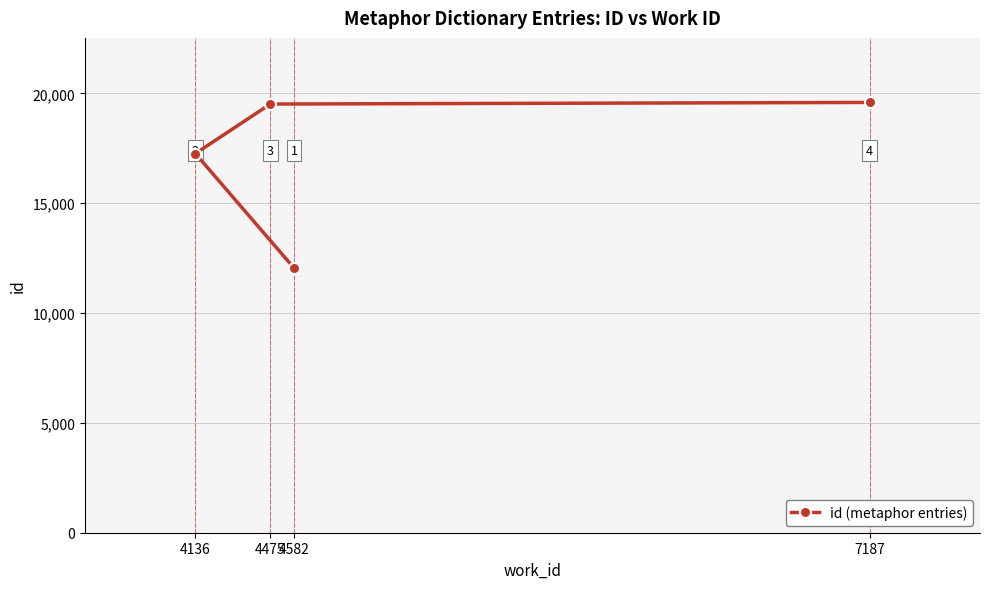

What is the approximate value at 4582, to the nearest 100?

12100